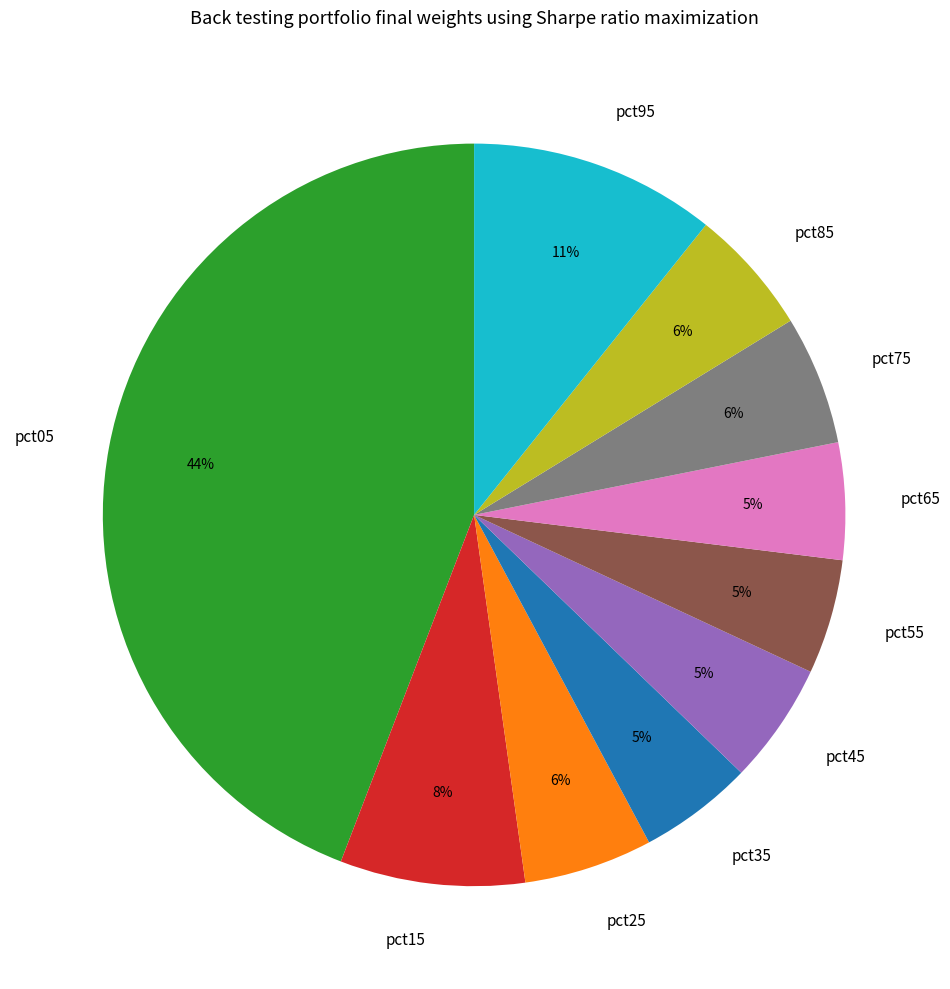

To the nearest percent, what percentage of the pie is pct35?

5%